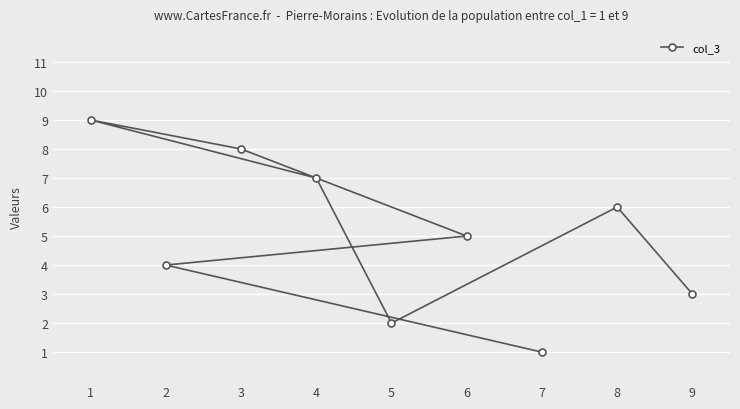

What is the difference between the values at 9 and 3?

5